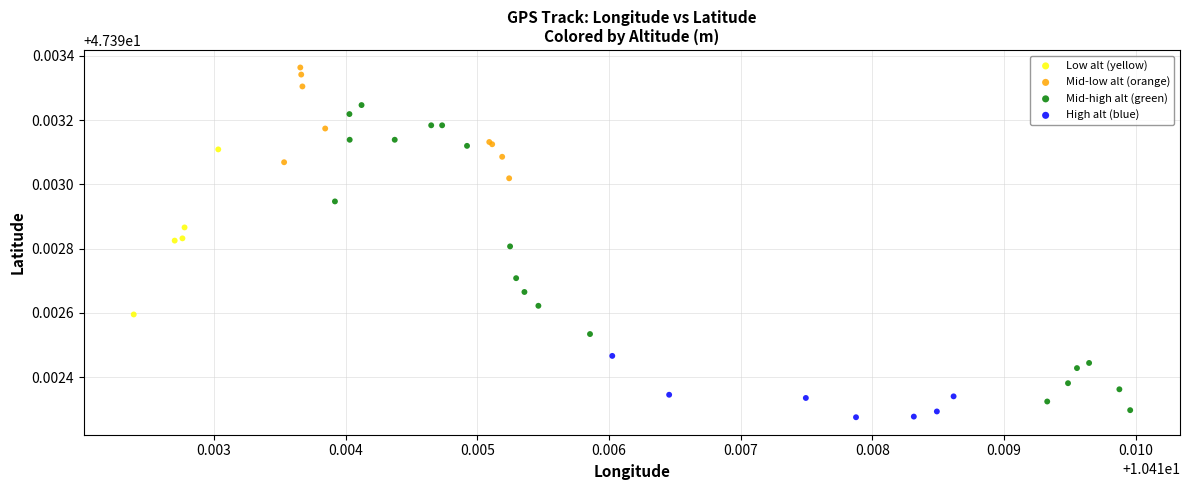

Which series has the widest spread of Y values?

Mid-high alt (green)